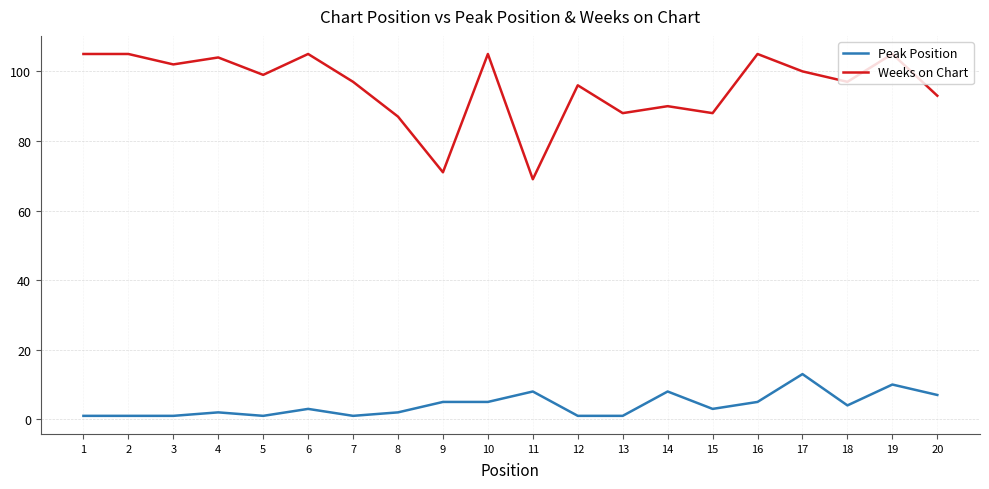

Which category has the lowest value in the Weeks on Chart series?

11